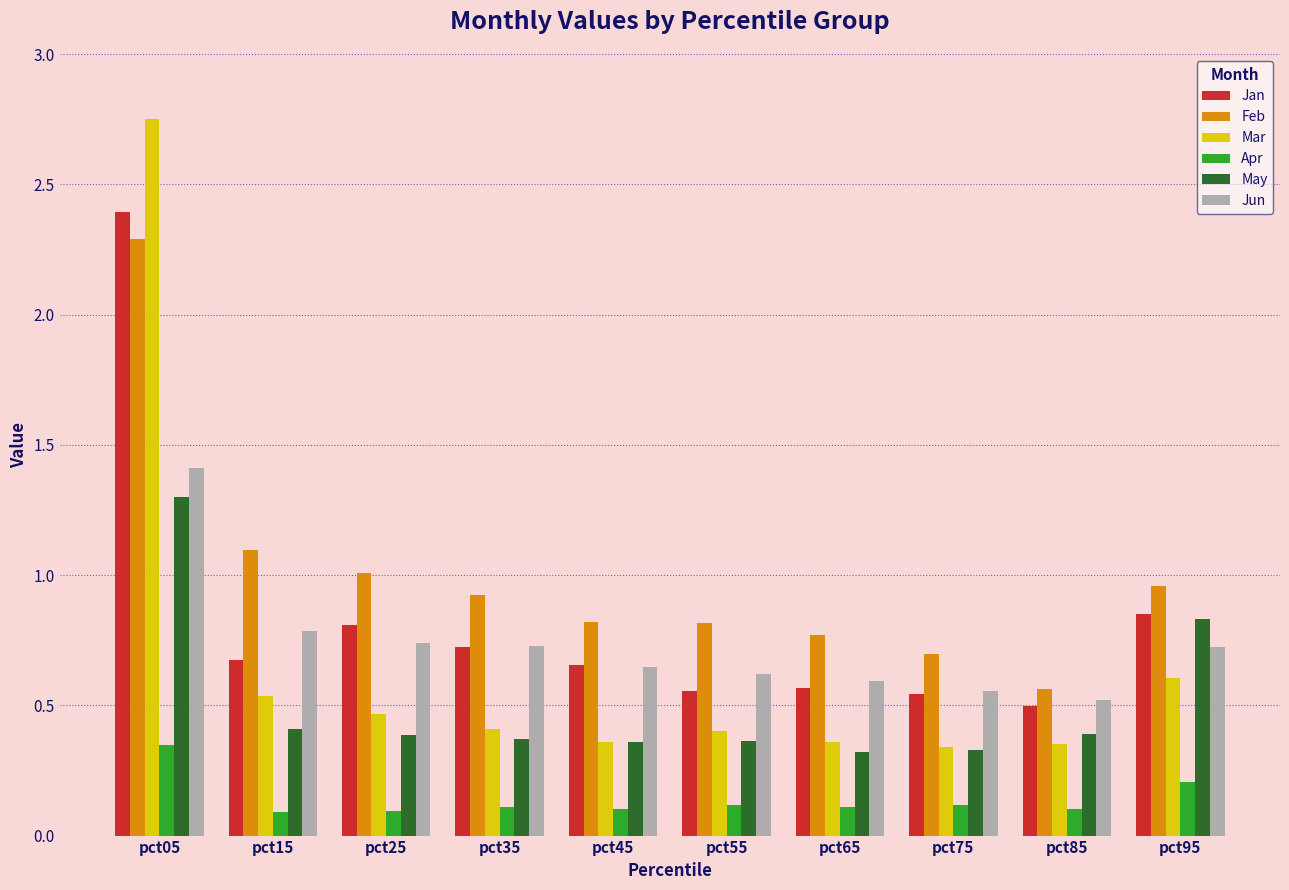

Rank the series by their maximum value, from lowest to highest.

Apr, May, Jun, Feb, Jan, Mar